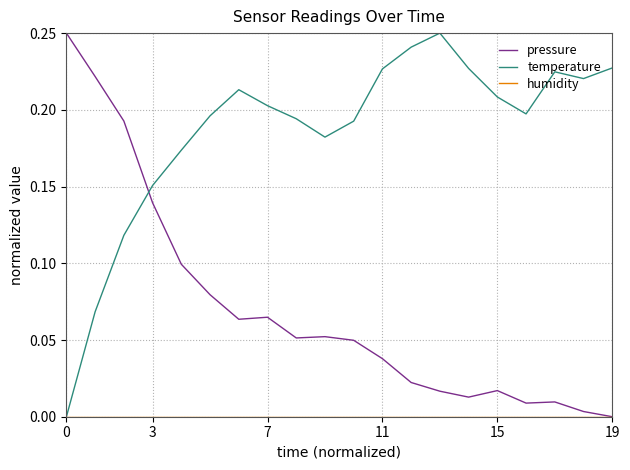

Which series has the largest total across all categories?

temperature